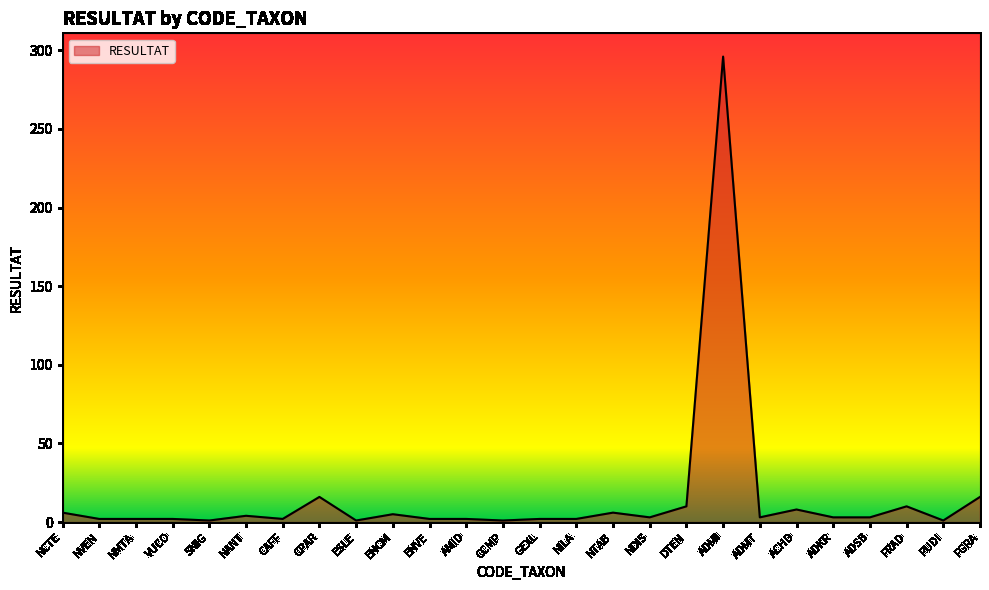

What is the difference between the second highest and second lowest values?

15